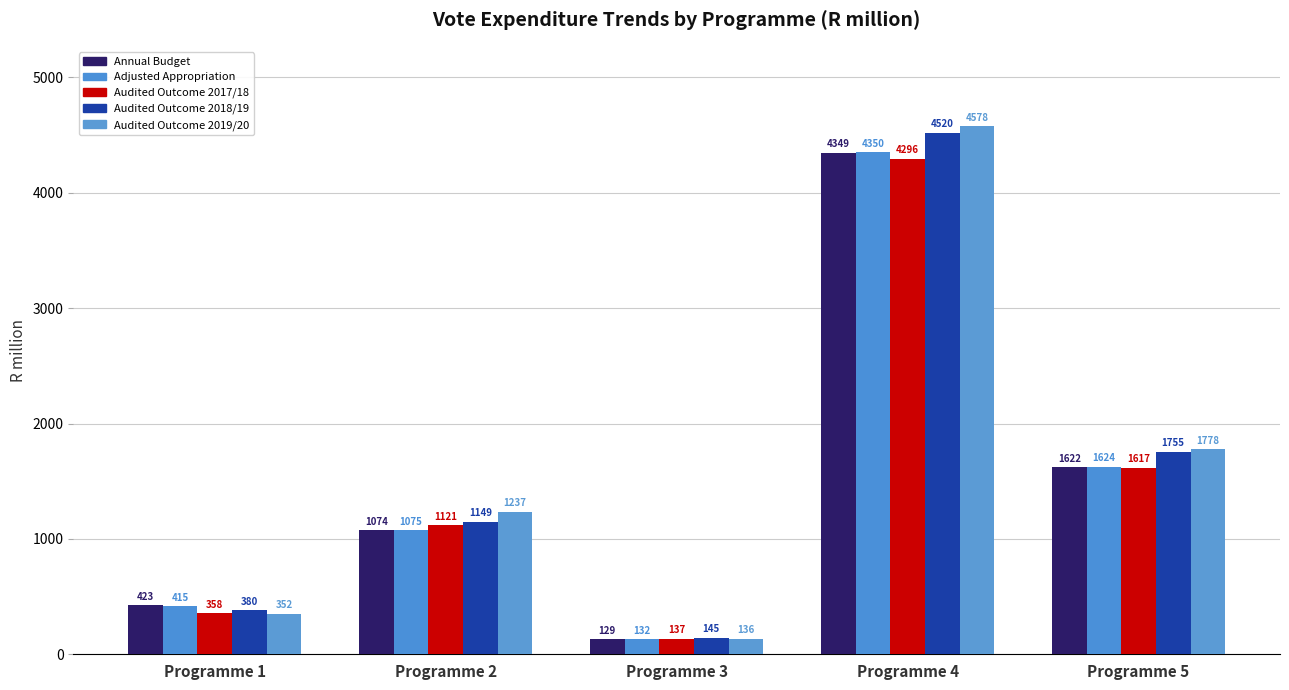

Is it true that Adjusted Appropriation equals 1075.1 at Programme 2?

True